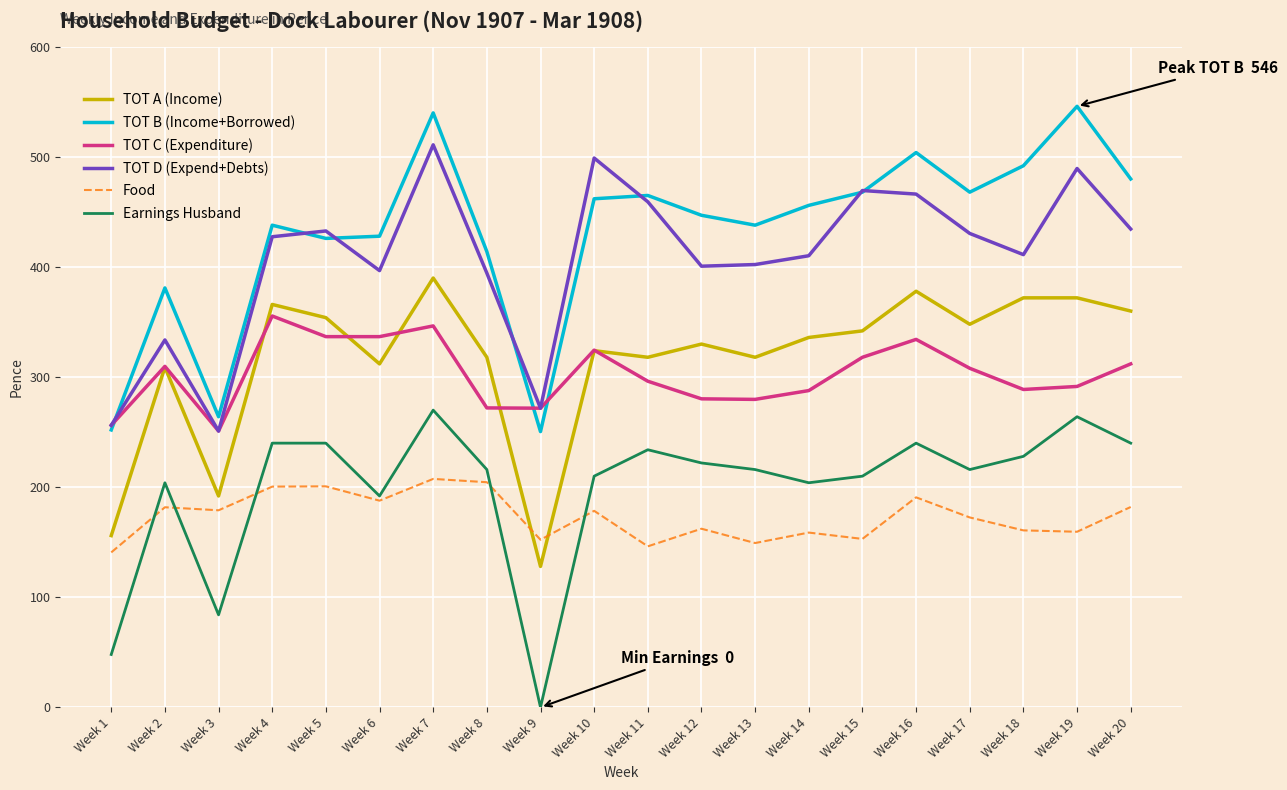

True or false: TOT B (Income+Borrowed) has a value of 749.2 at Week 14.

False